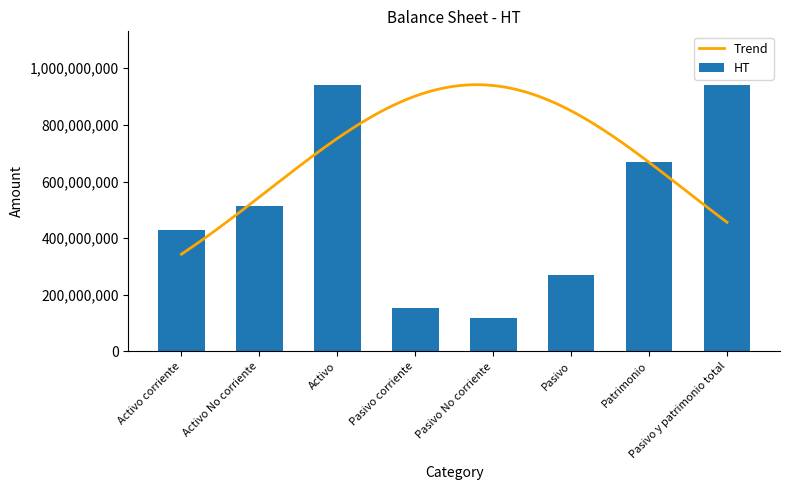

Reading left to right, transcribe all the data shown in this chart.

Activo corriente=429420151	Activo No corriente=512626992	Activo=942047143	Pasivo corriente=153060837	Pasivo No corriente=118328989	Pasivo=271389826	Patrimonio=670657318	Pasivo y patrimonio total=942047144